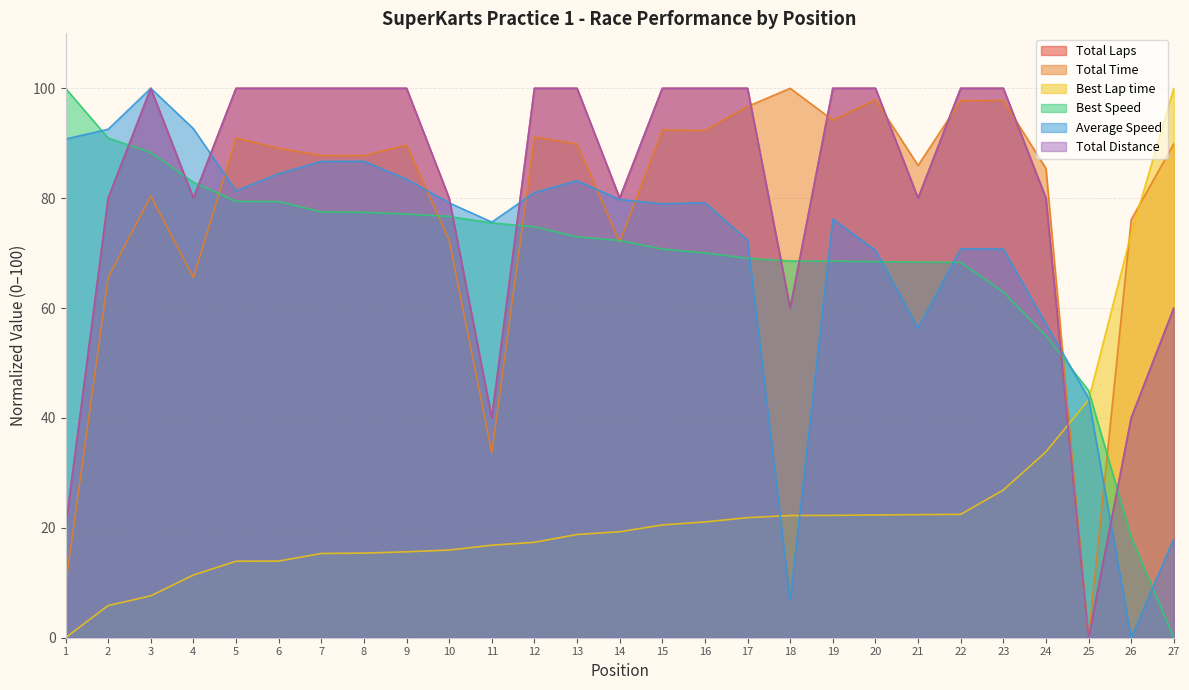

How many lines are shown in the chart?

6